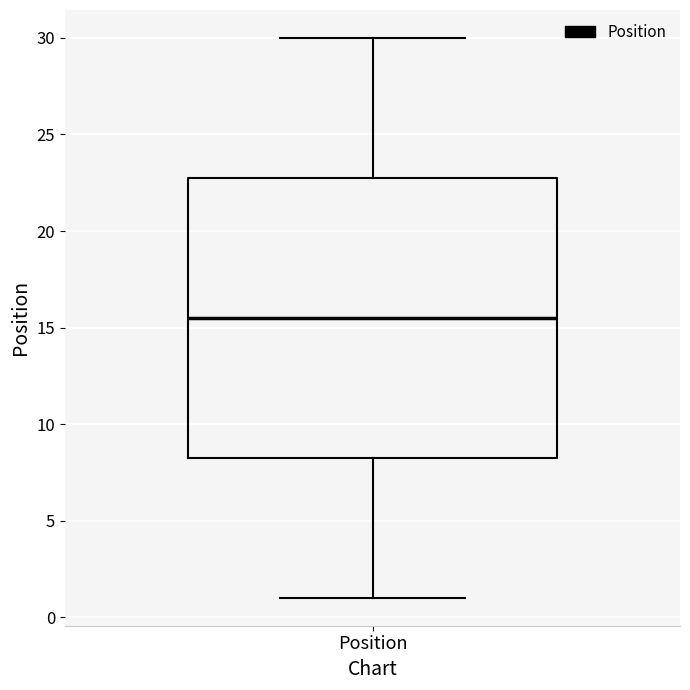

Transcribe this box plot: give where the median line is, the range the box spans, and where the two whiskers end, as read against the y-axis. The values are not printed on the chart, so give them approximately, as read against the axis.

median 15.5, box 8.5 to 23.0, whiskers 1.0 to 30.0